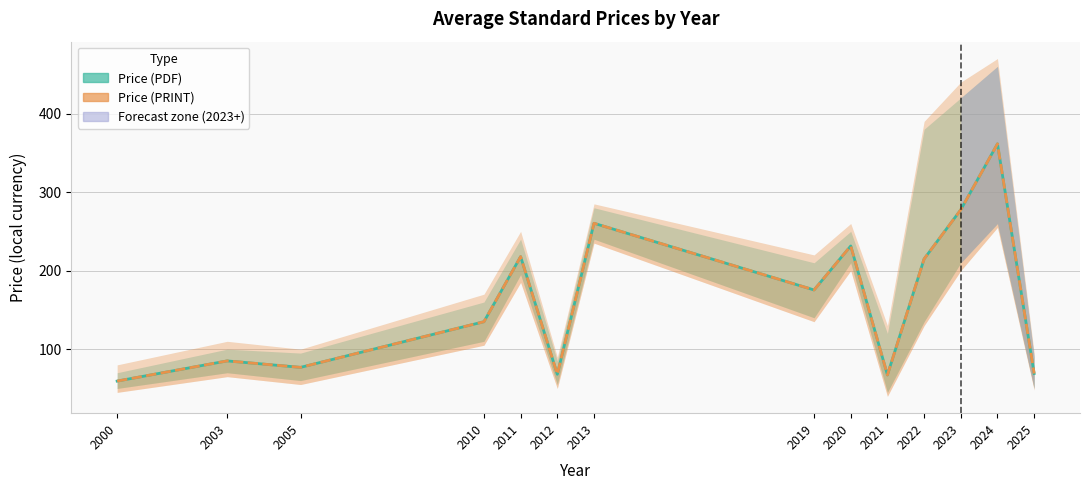

Which series has the largest total across all categories?

Price (PDF)